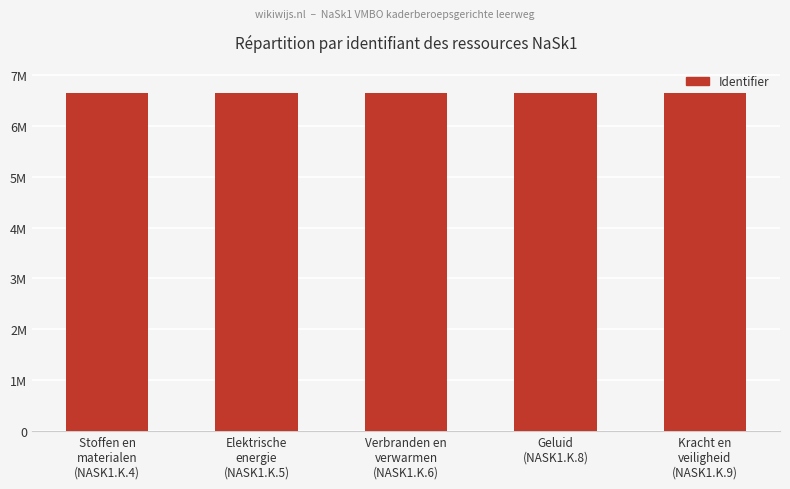

What is the value of the 2nd bar from the left?

6652683